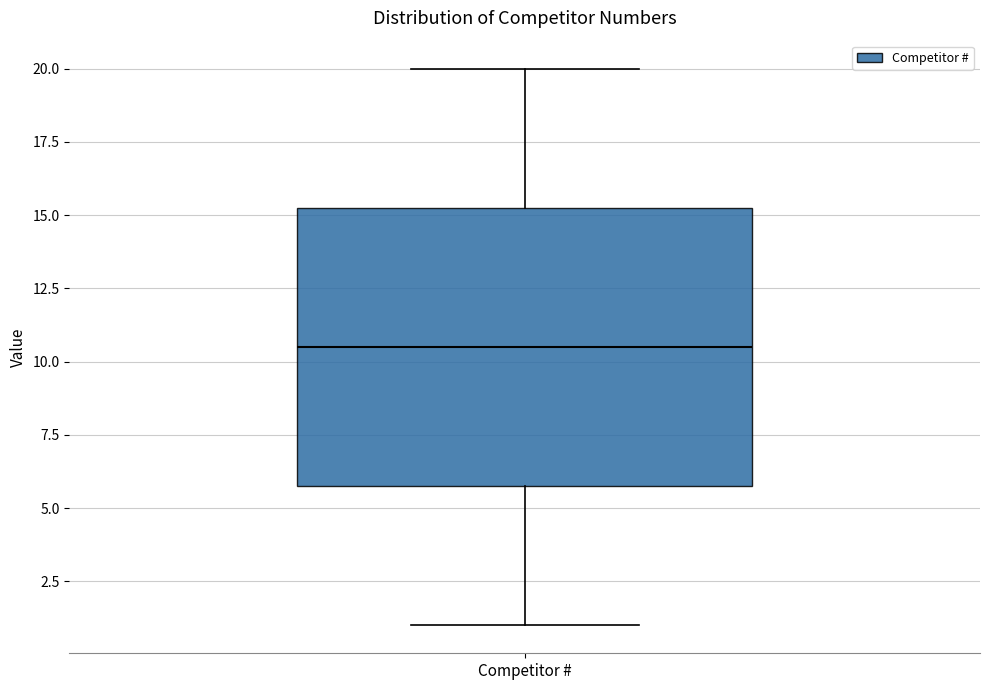

Transcribe this box plot: give where the median line is, the range the box spans, and where the two whiskers end, as read against the y-axis. The values are not printed on the chart, so give them approximately, as read against the axis.

median 10.5, box 6.0 to 15.5, whiskers 1.0 to 20.0